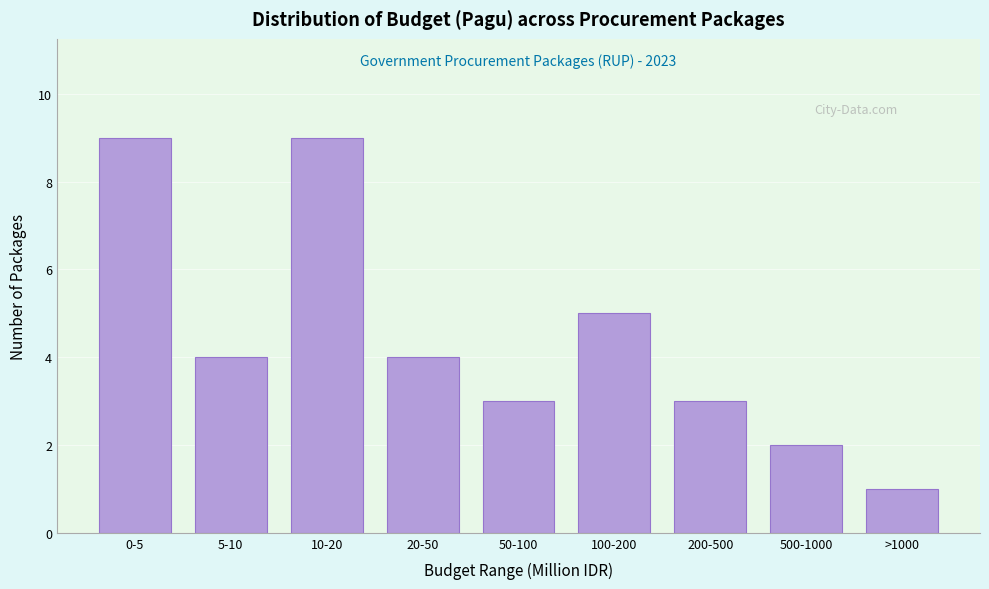

Reading left to right, list all the values displayed in this chart.

0-5=9	5-10=4	10-20=9	20-50=4	50-100=3	100-200=5	200-500=3	500-1000=2	>1000=1